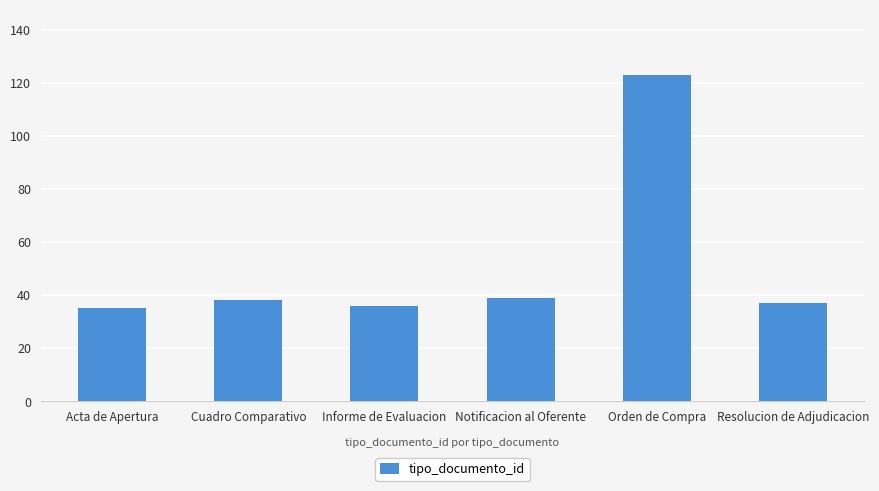

How many bars are there in total?

6